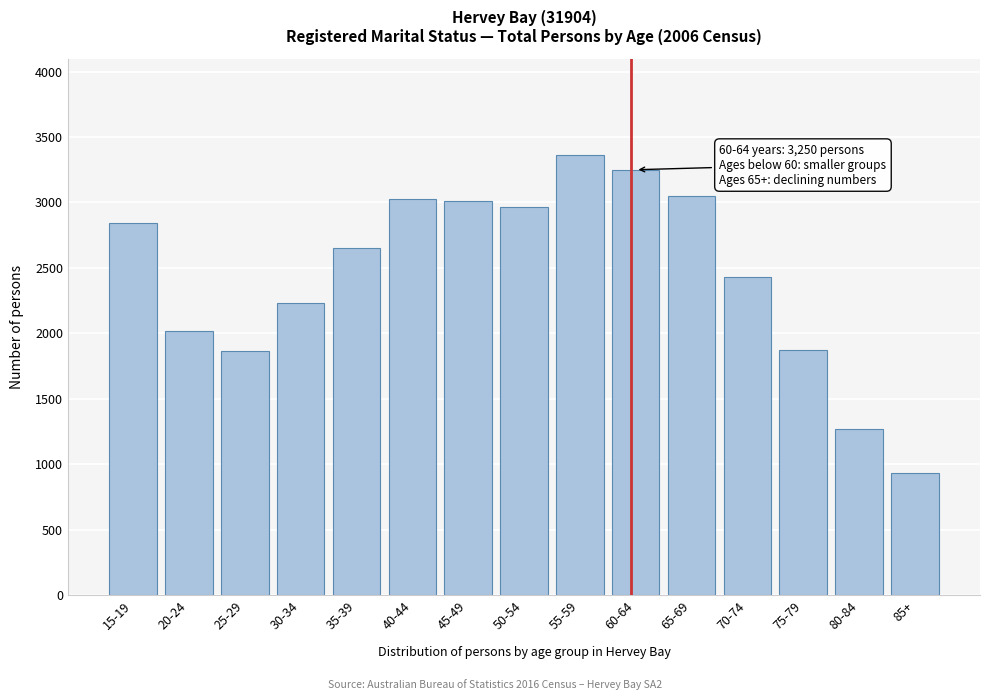

What is the value of the 13th bar from the left?

1873